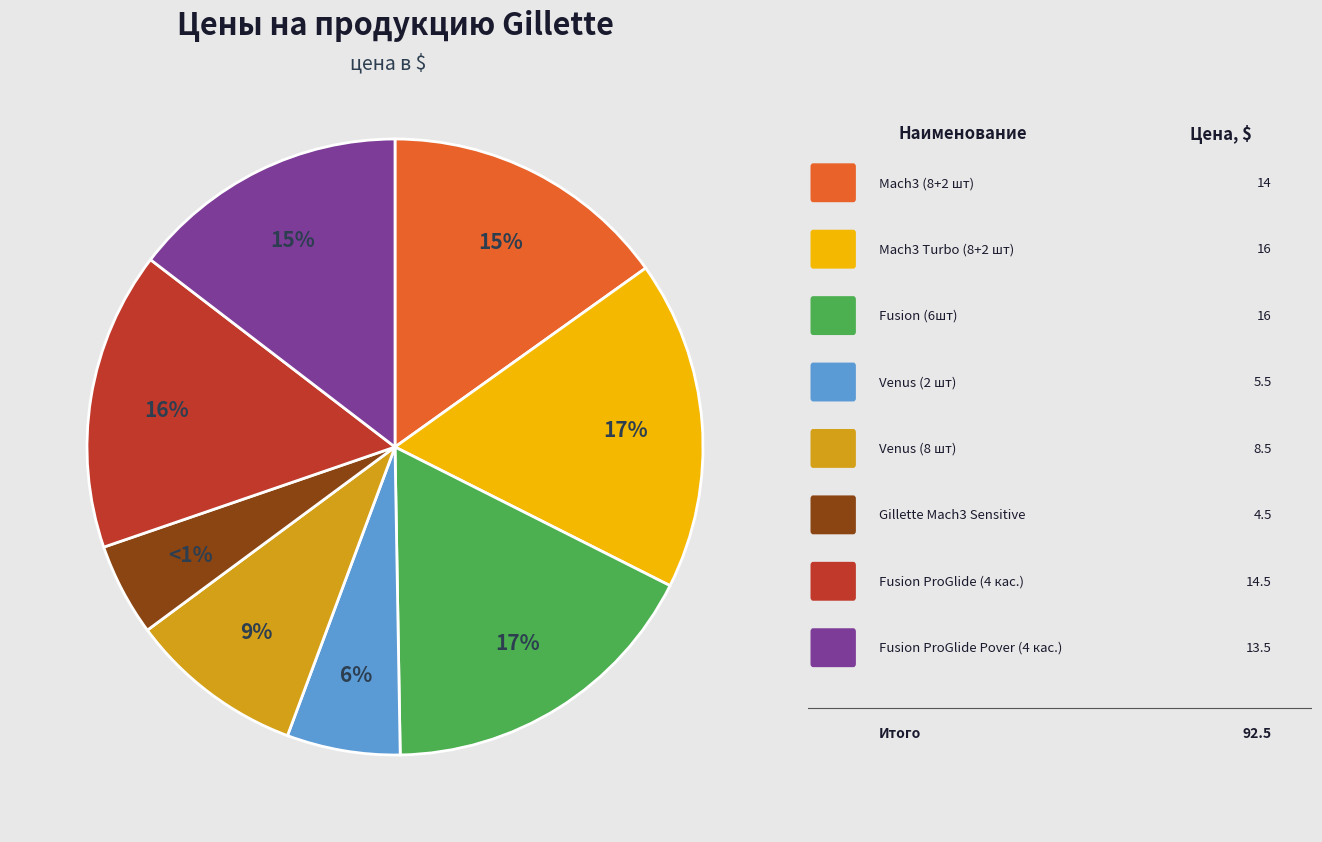

True or false: Venus(8) accounts for 9% of the total.

True